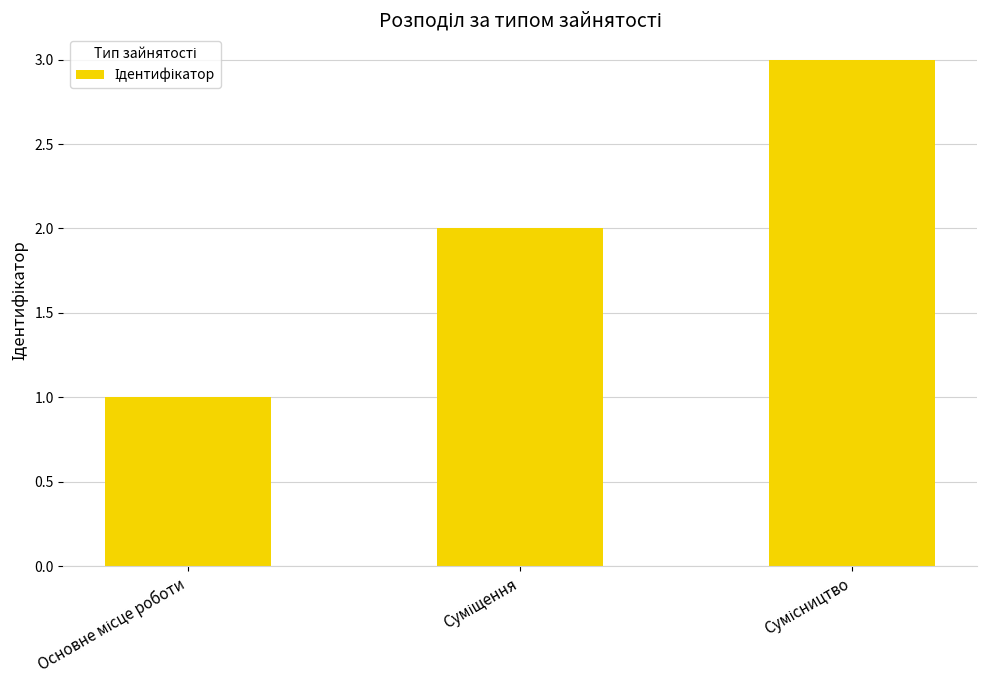

What is the greatest value displayed?

3